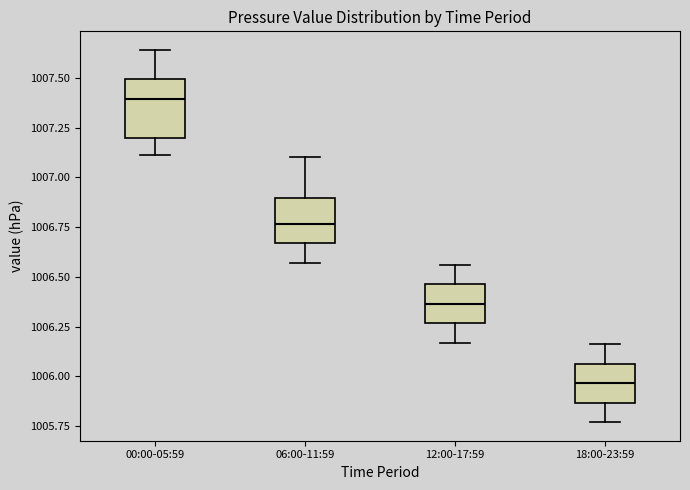

Where does the median line of the box for 06:00-11:59 sit on the y-axis? The values are not printed on the chart, so give them approximately, as read against the axis.

1006.75